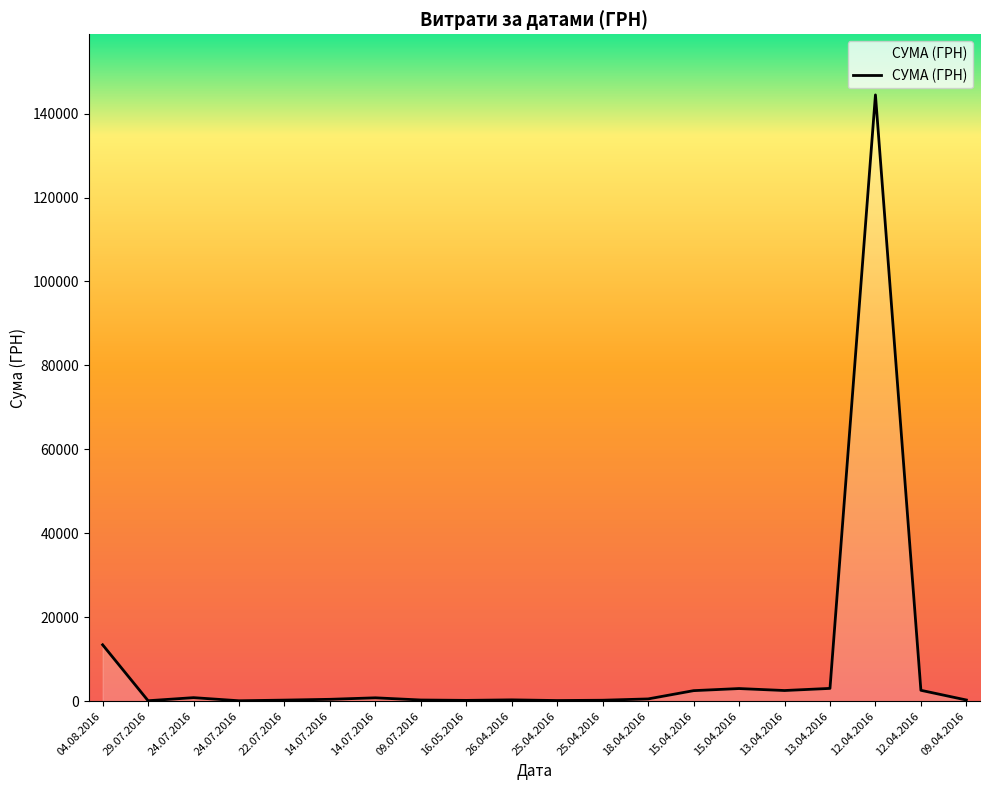

How many series are shown in this chart?

1